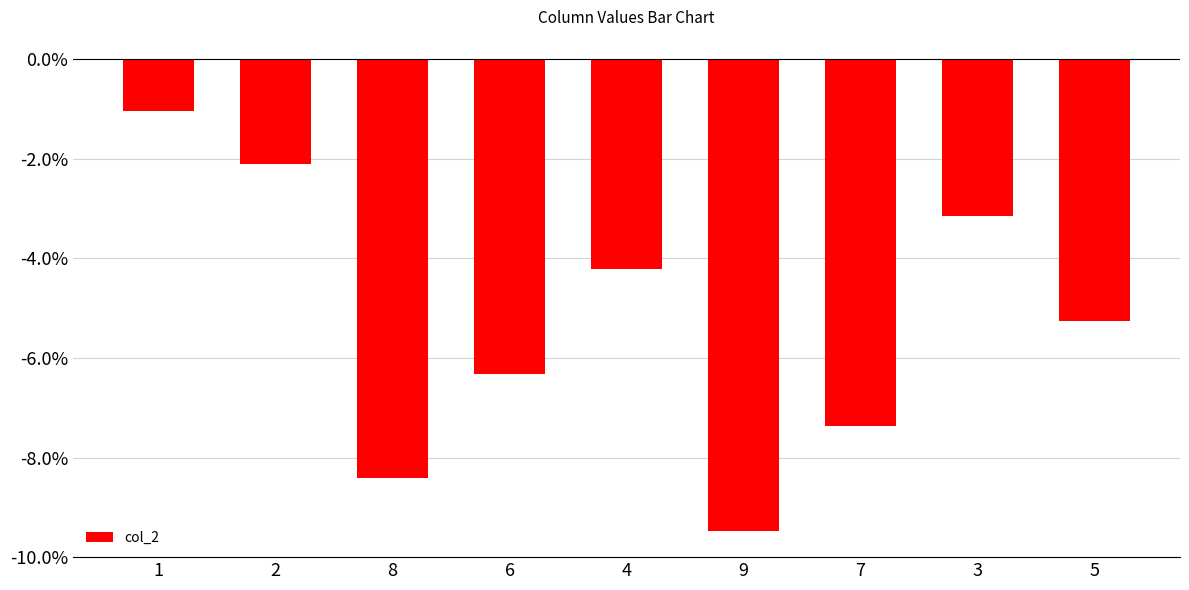

What is the label of the 9th bar from the left?

5